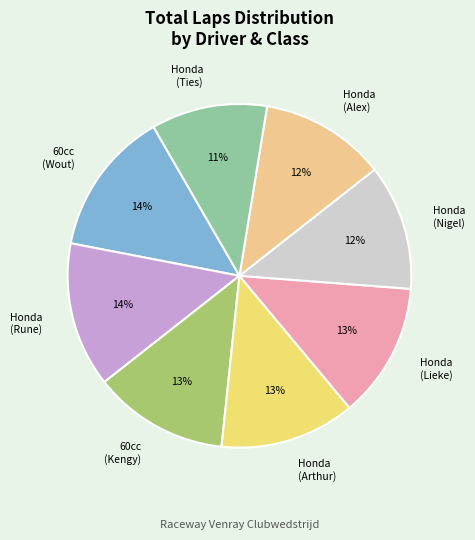

How many segments does this pie chart have?

8